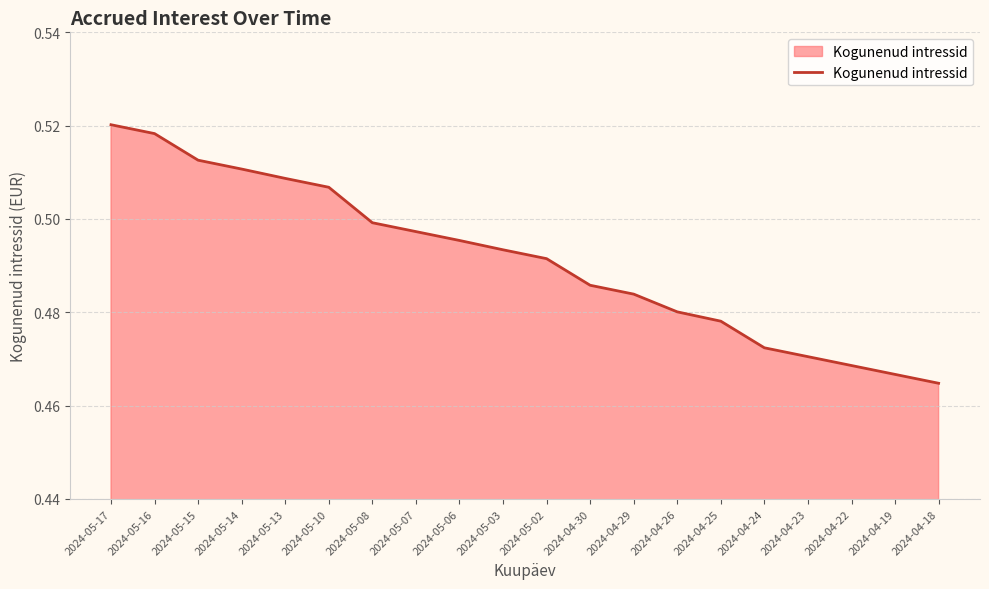

True or false: the data shows 0.5 at 2024-04-22.

True